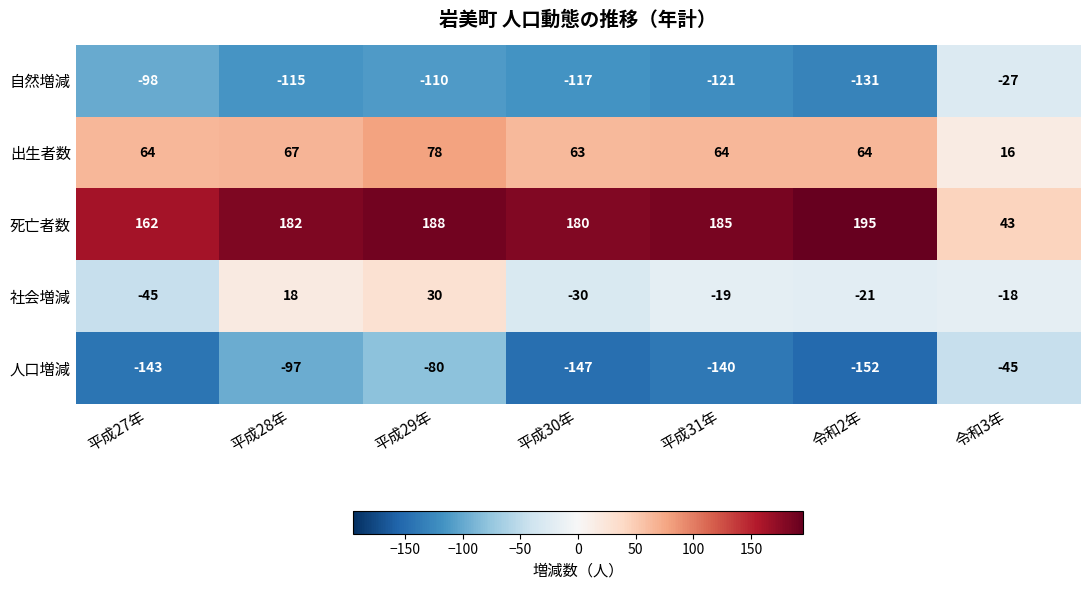

At how many categories does at least one series exceed 159?

6